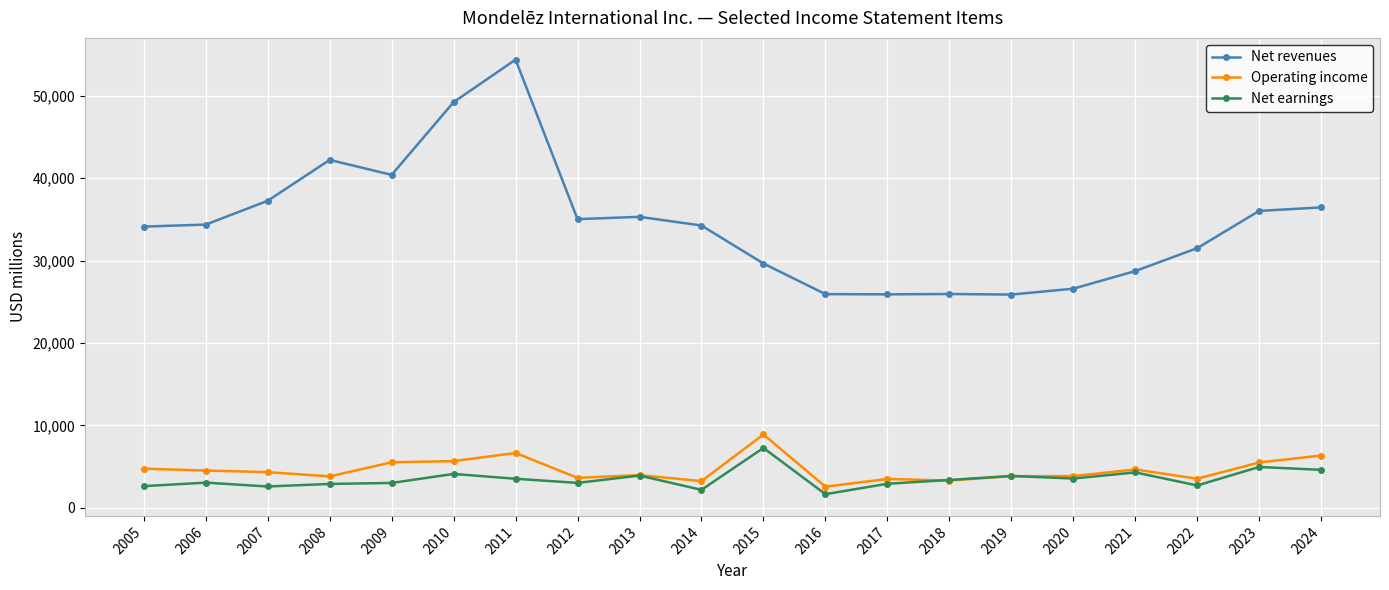

Is this an area chart (filled region under the line)?

No